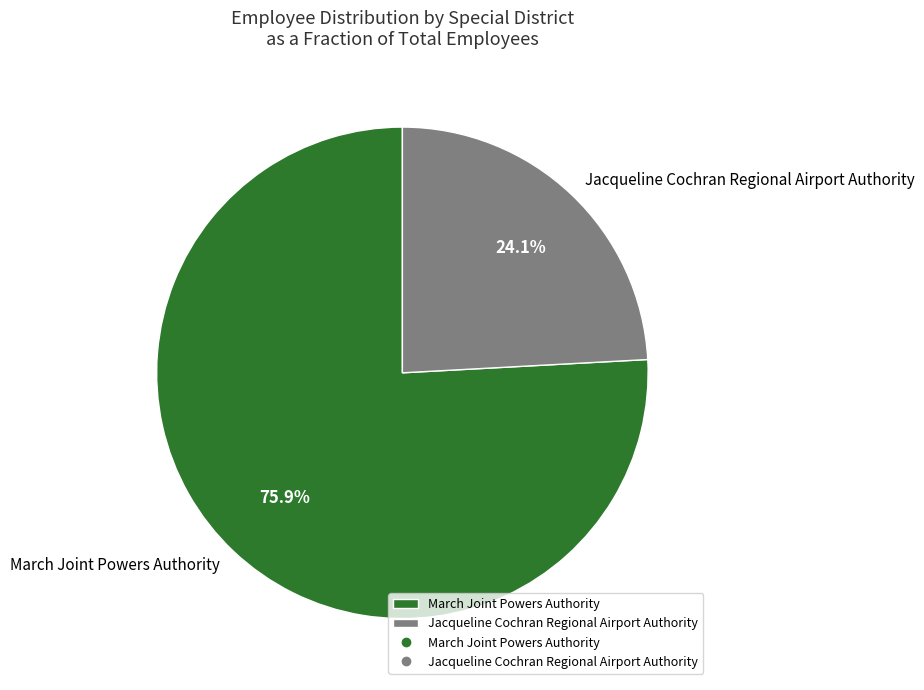

To the nearest percent, what is the difference between the March Joint Powers Authority and Jacqueline Cochran Regional Airport Authority slice percentages?

52%